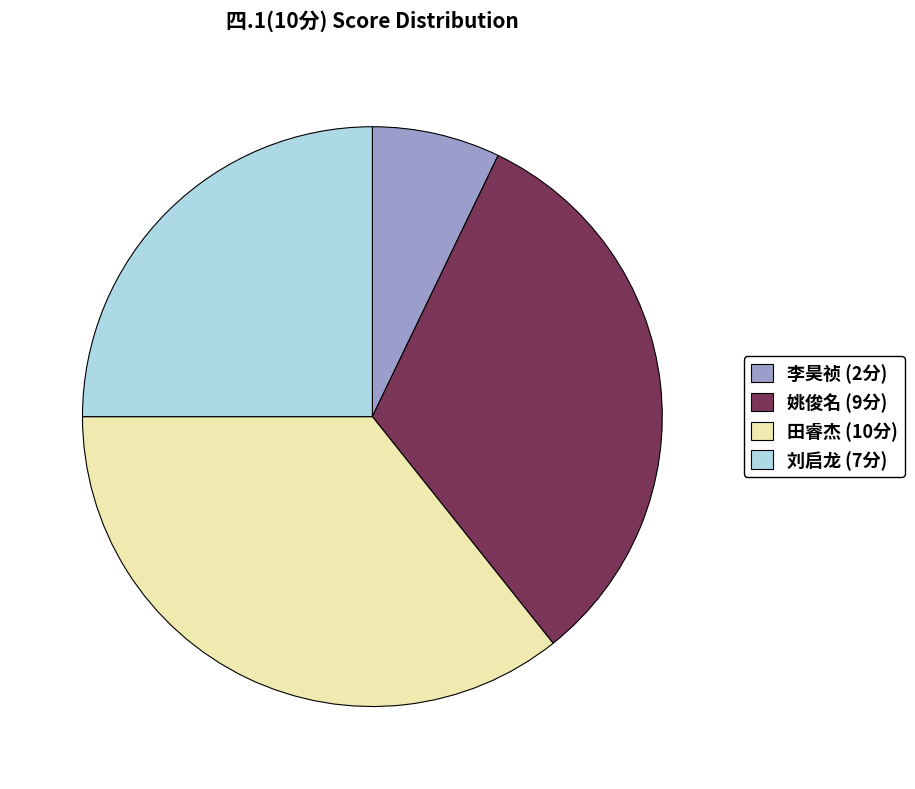

Which slice is the smallest?

李昊祯 (2分)